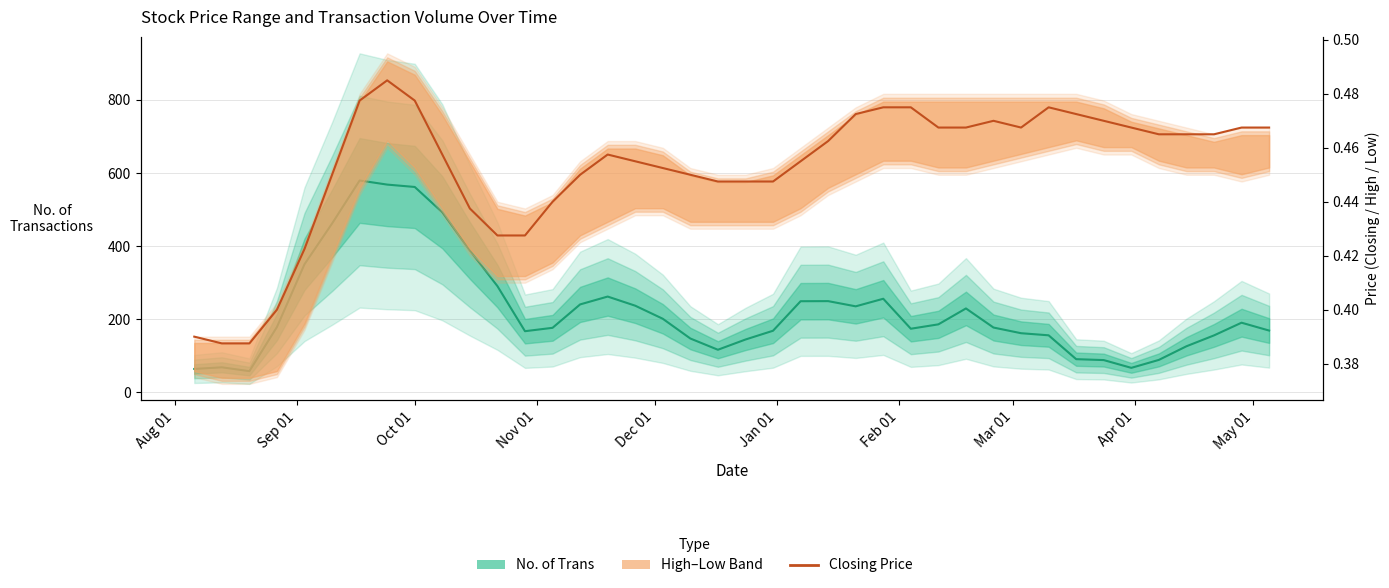

Is this an area chart (filled region under the line)?

No